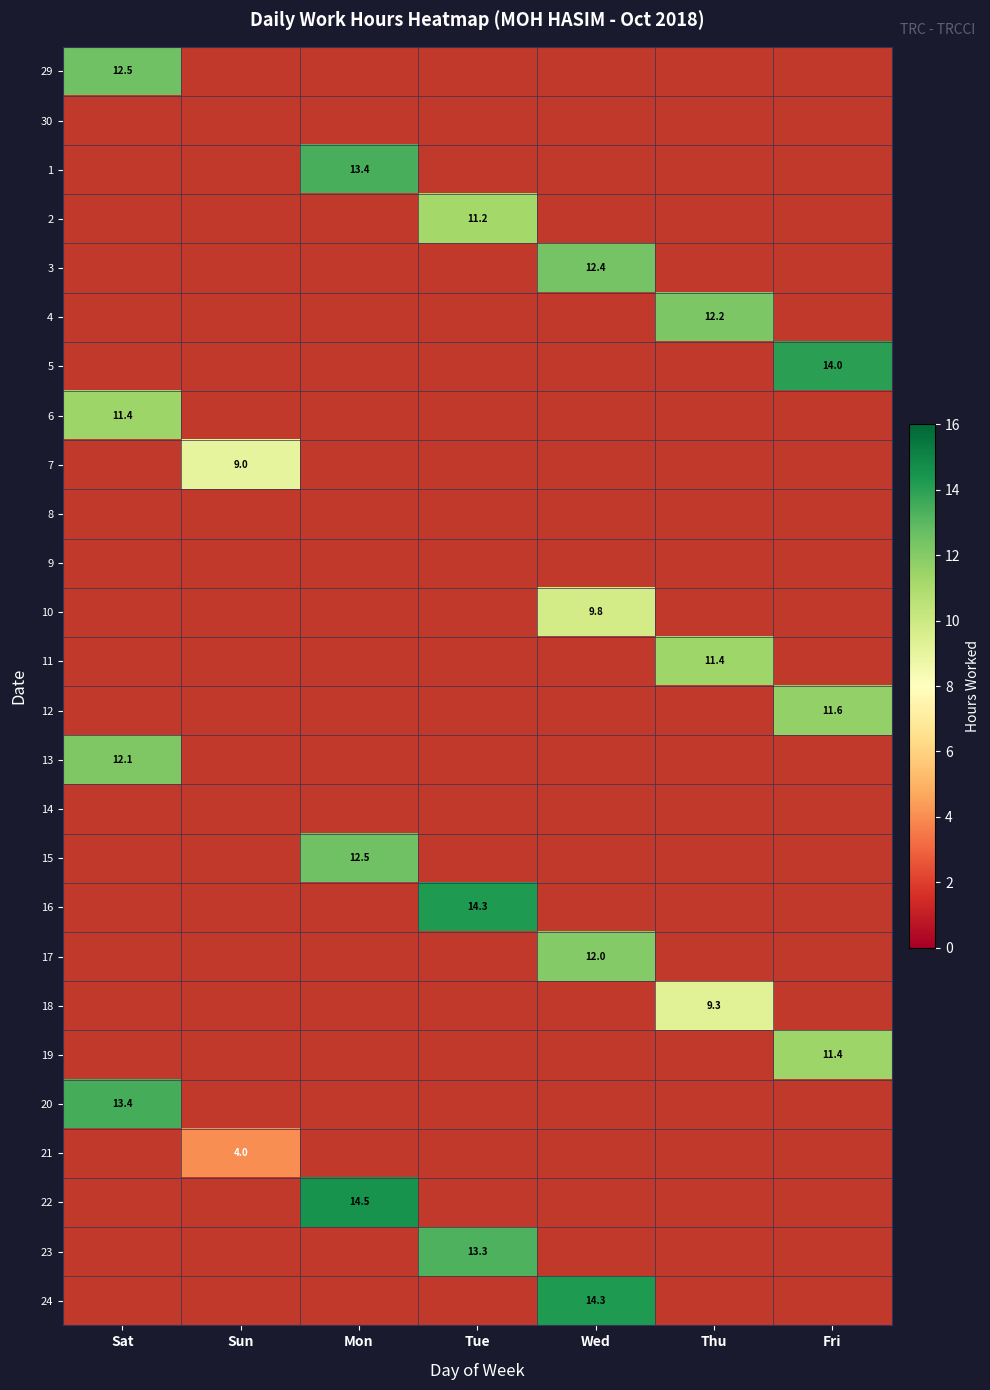

True or false: 29 has a value of 12.5 at Sat.

True